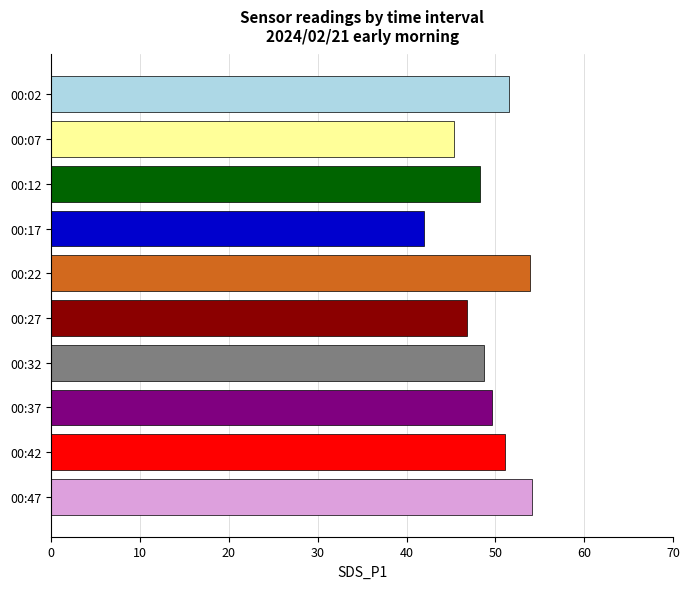

What is the minimum value shown in the chart?

42.0